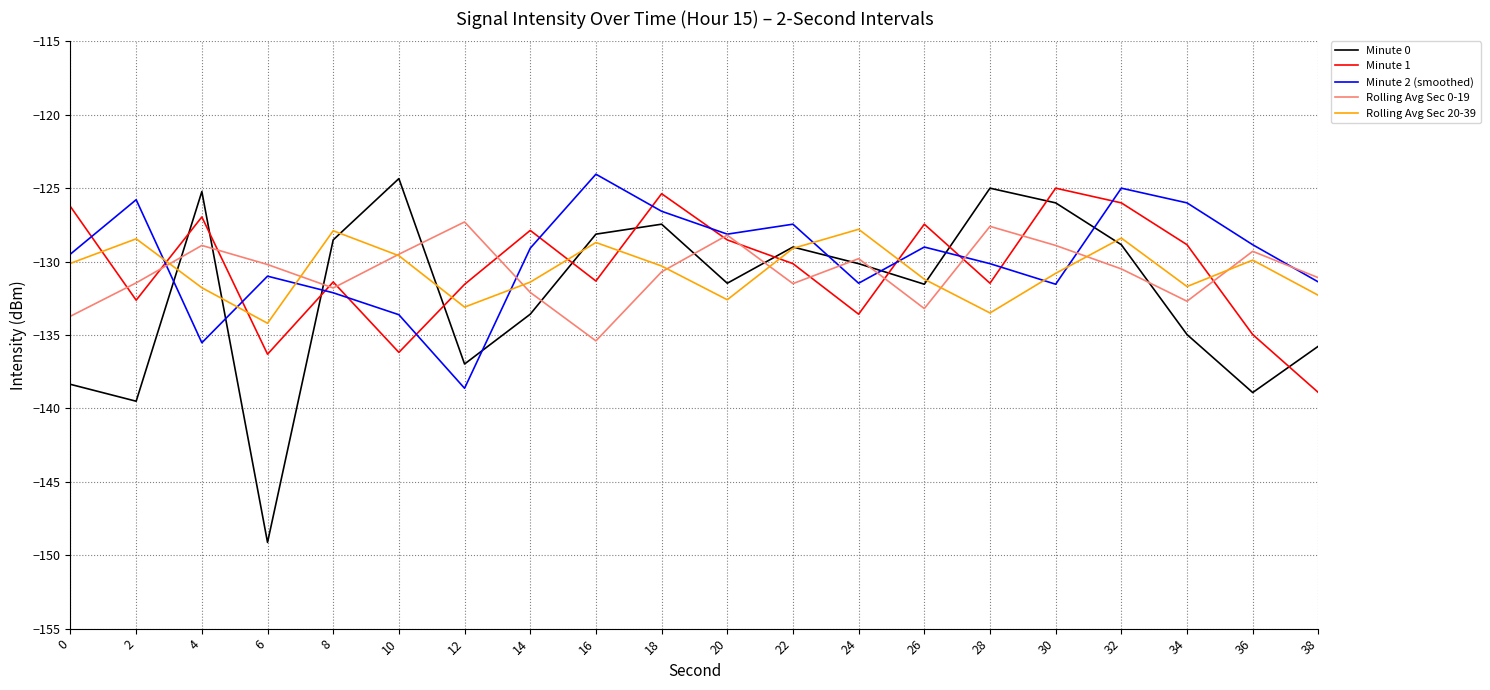

Which series has the largest total across all categories?

Minute 2 (smoothed)